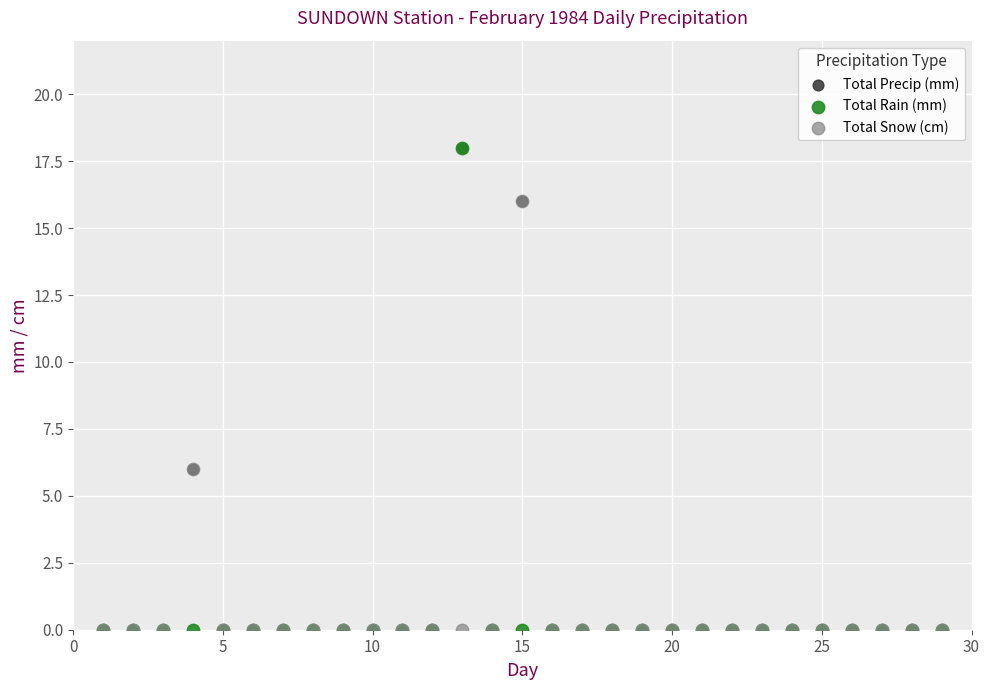

What are all the series names shown in the legend?

Total Precip (mm), Total Rain (mm), Total Snow (cm)